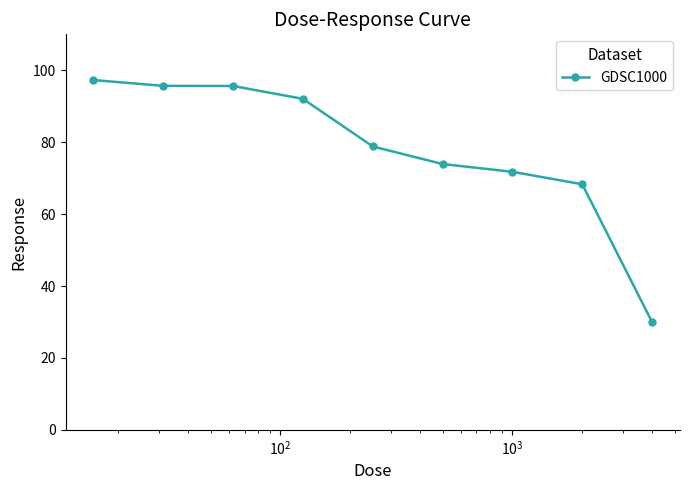

What is the value of the 6th point from the left?

73.9